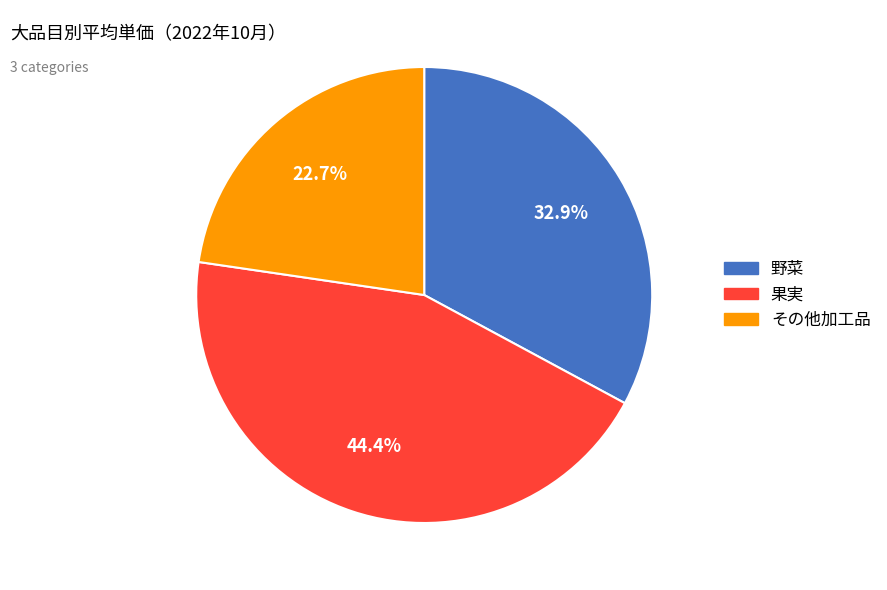

To the nearest percent, what percentage of the pie is 野菜?

33%